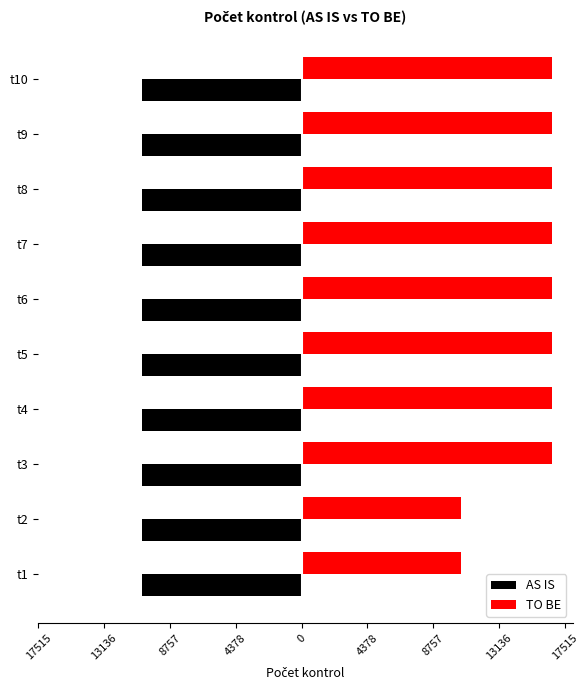

What are all the series names shown in the legend?

AS IS, TO BE